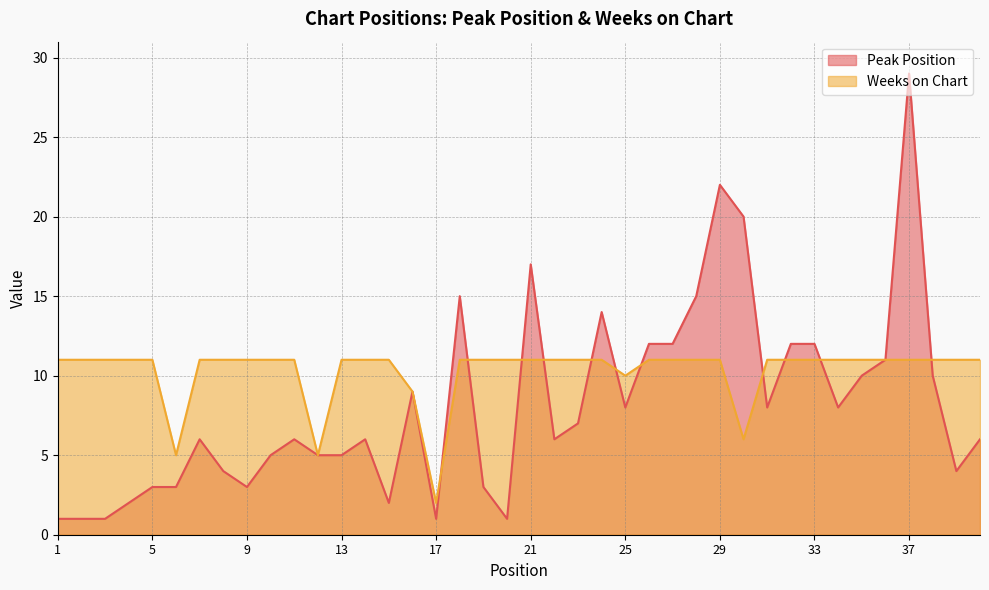

Between 24 and 25, which series saw the biggest shift?

Peak Position